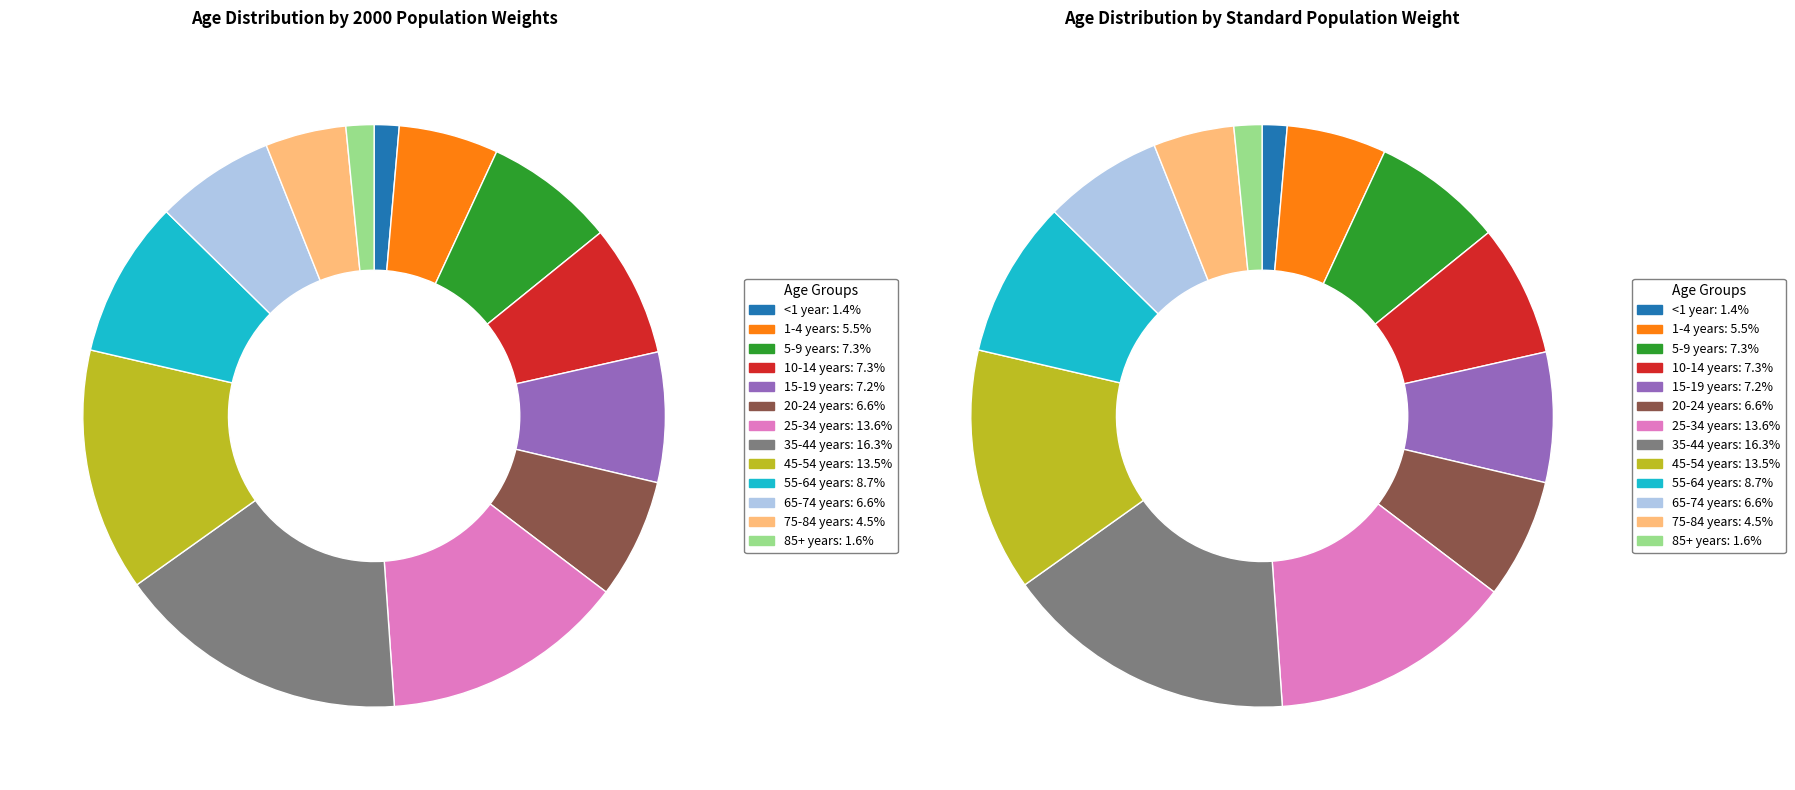

Is there any slice that represents more than half of the pie?

No